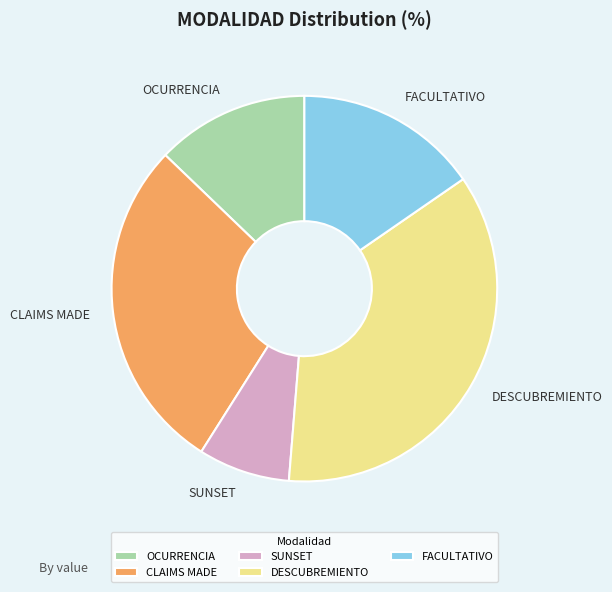

Do SUNSET and DESCUBREMIENTO together represent more than half of the pie?

No